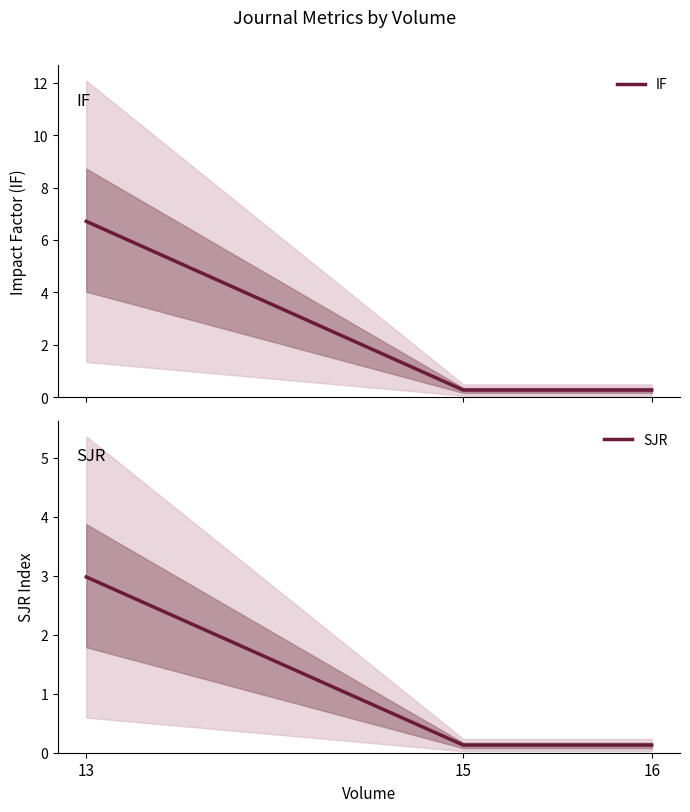

Reading left to right, extract all data points from this chart.

IF: 6.7	0.3	0.3
SJR: 3.0	0.1	0.1